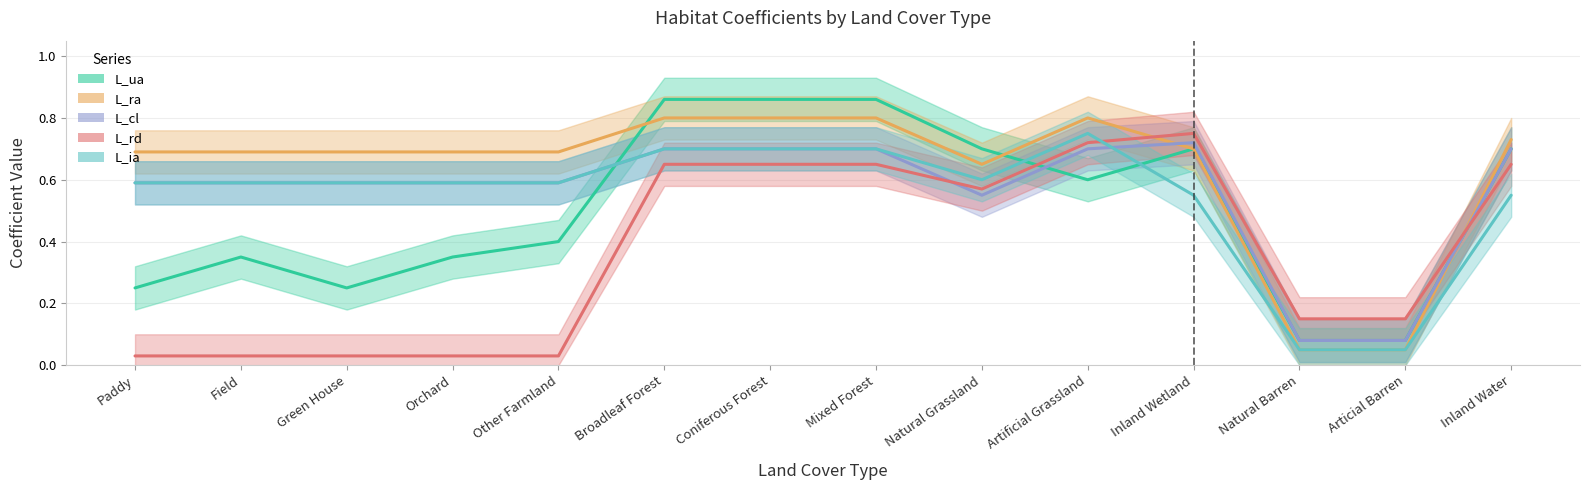

Between Coniferous Forest and Mixed Forest, which series saw the biggest shift?

L_ua